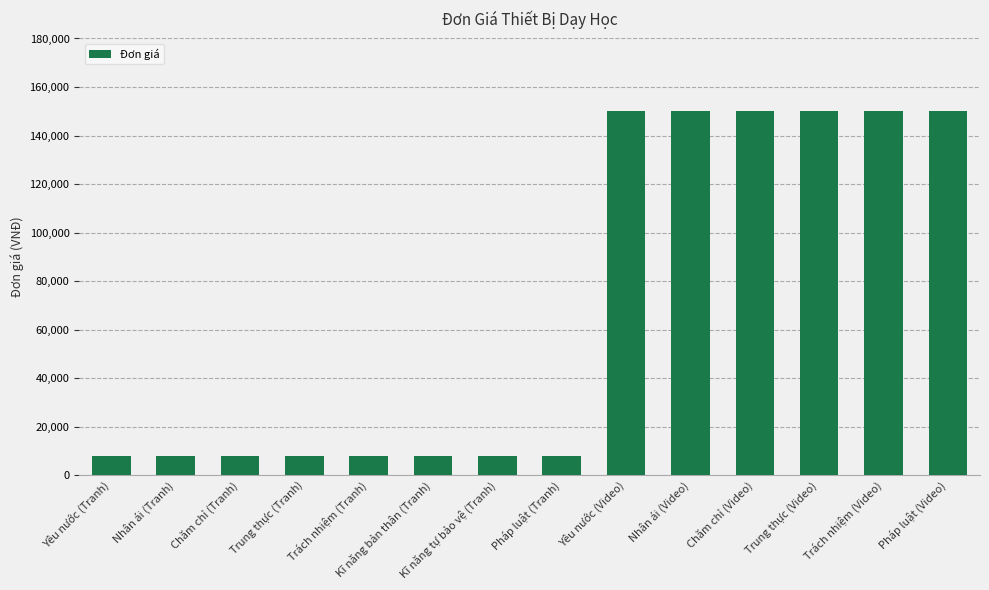

What is the change in value from Kĩ năng bản thân (Tranh) to Trung thực (Video)?

+142000